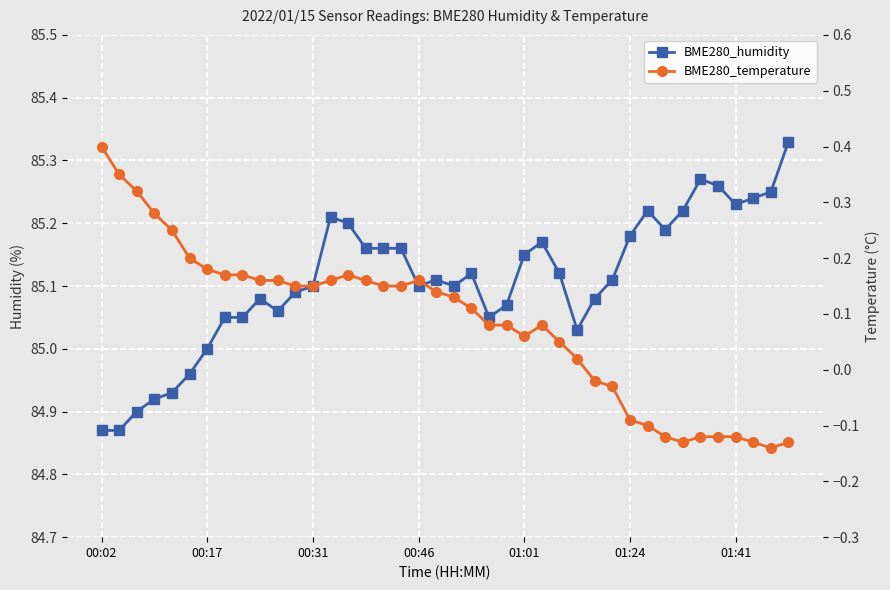

True or false: BME280_temperature and BME280_humidity cross at least once.

False